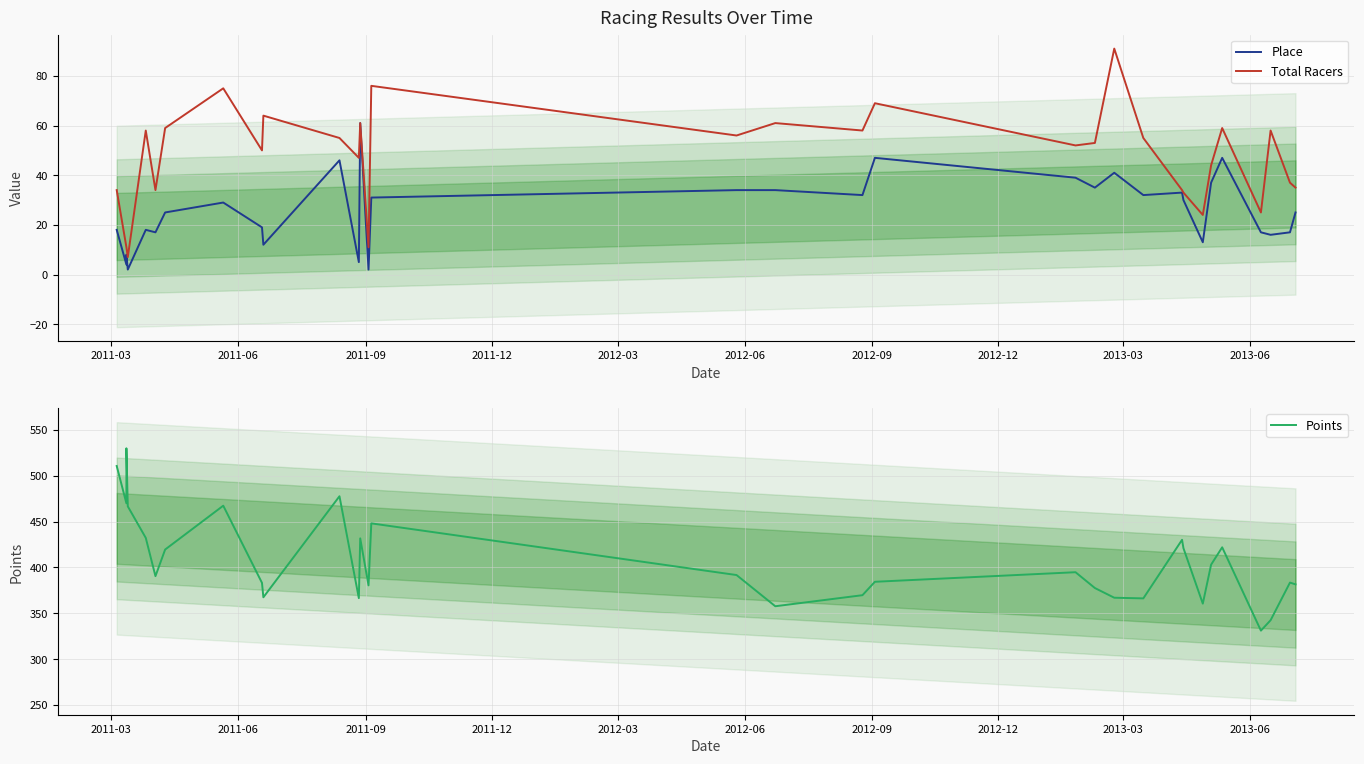

Which series has the widest spread of values?

Points